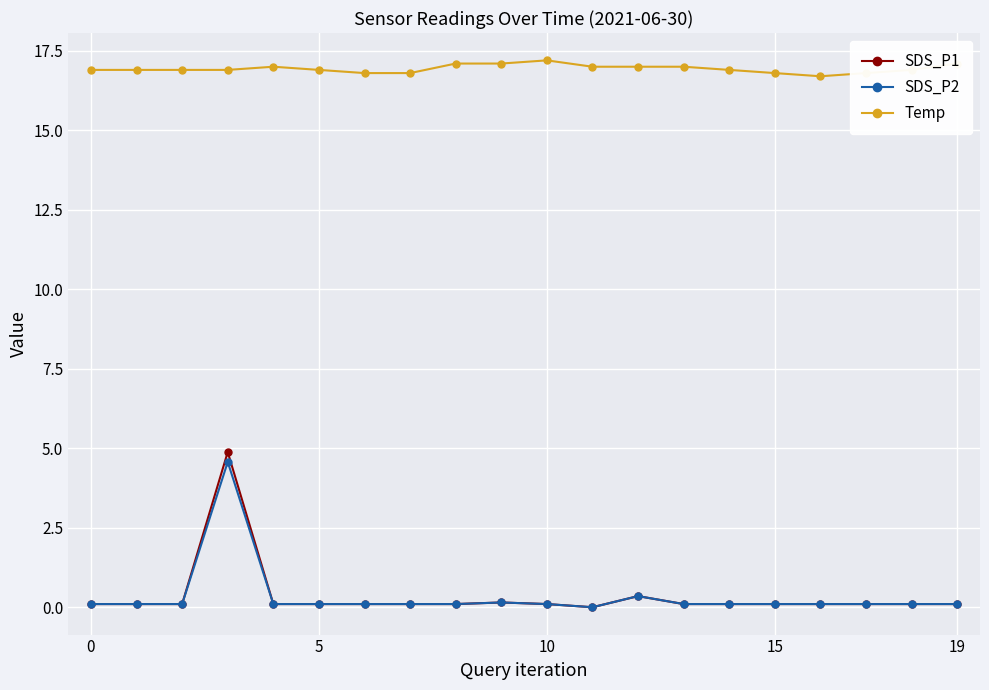

True or false: SDS_P2 and Temp cross at least once.

False